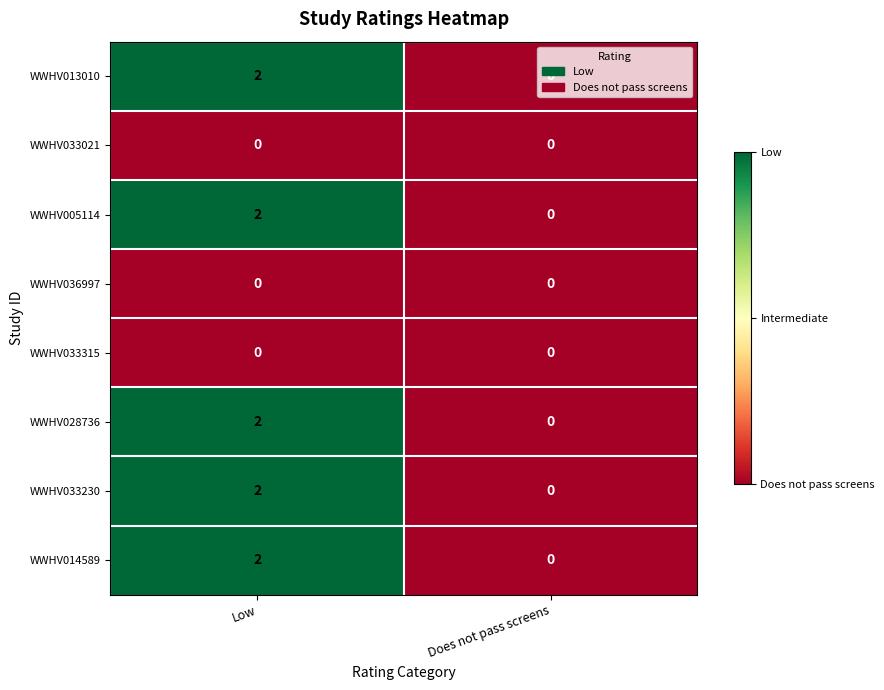

List the labels in order of WWHV033230 value, smallest first.

Does not pass screens, Low